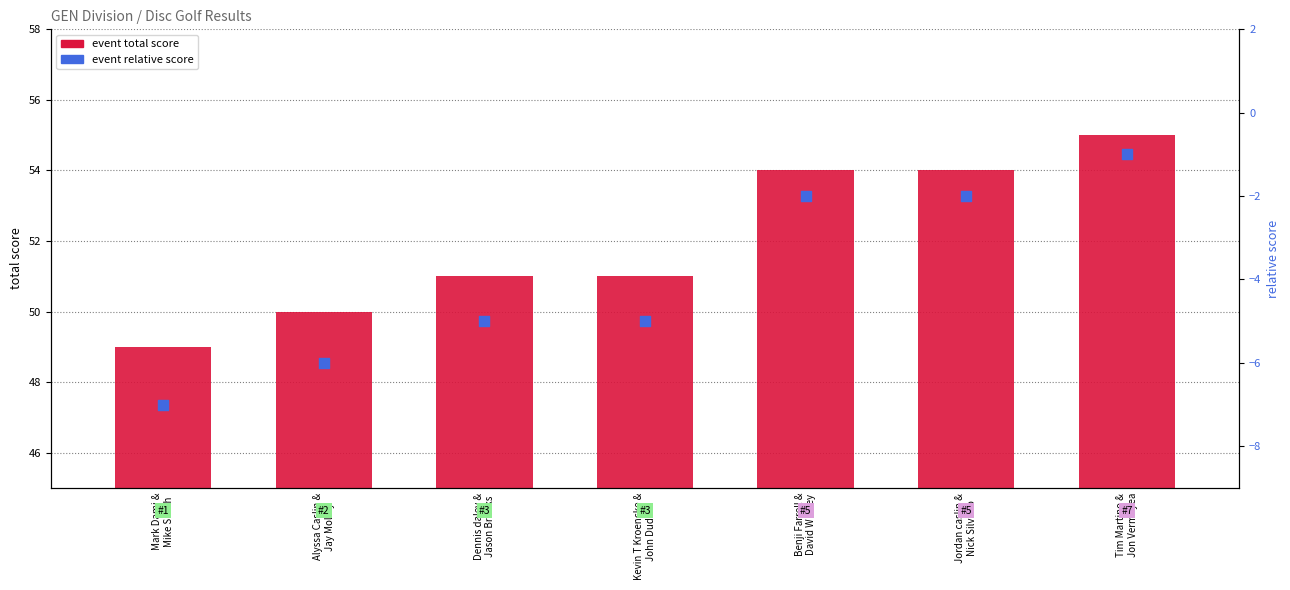

At how many categories does at least one series exceed 21?

7